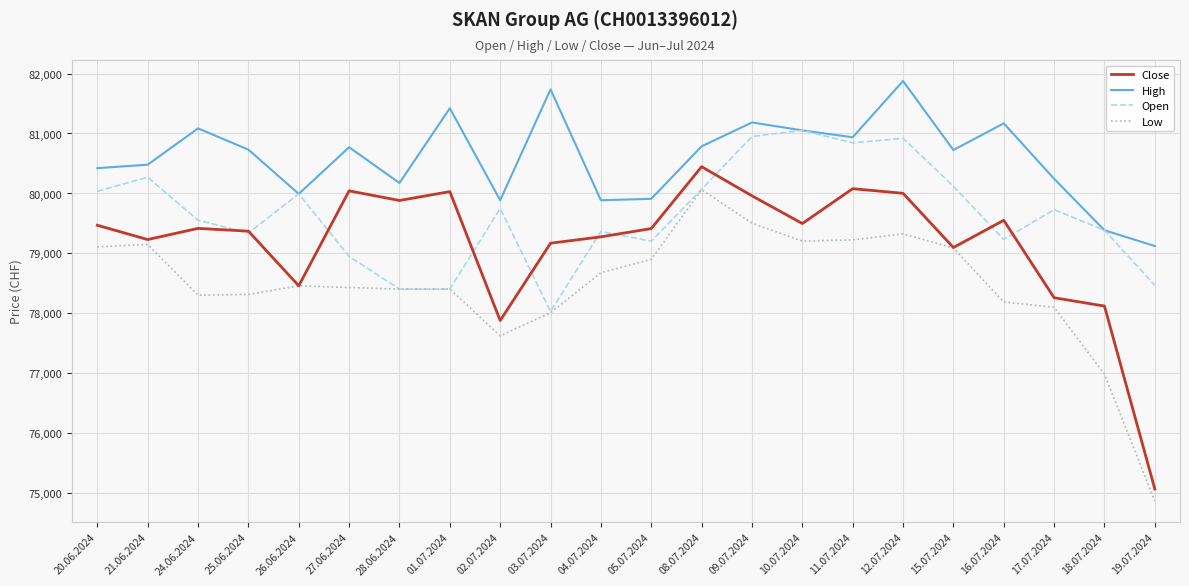

What value does the Open series have at 24.06.2024, to the nearest 50?

79550